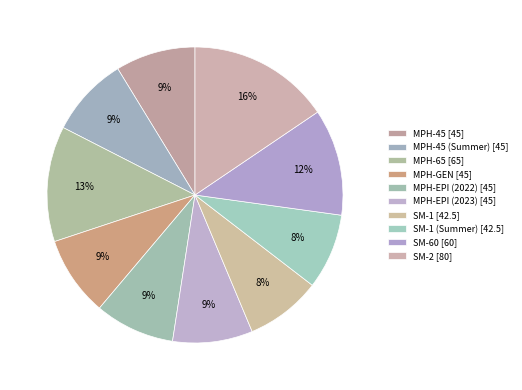

Count the number of slices in the pie.

10